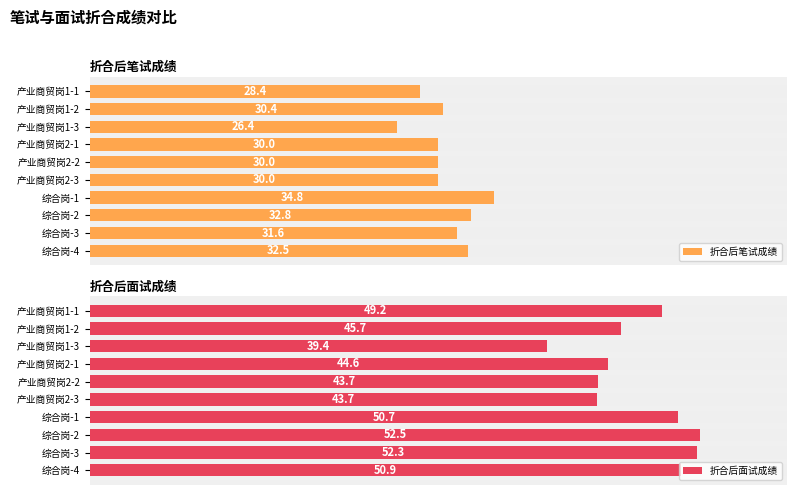

Is it true that 折合后面试成绩 equals 44.6 at 产业商贸岗2-1?

True